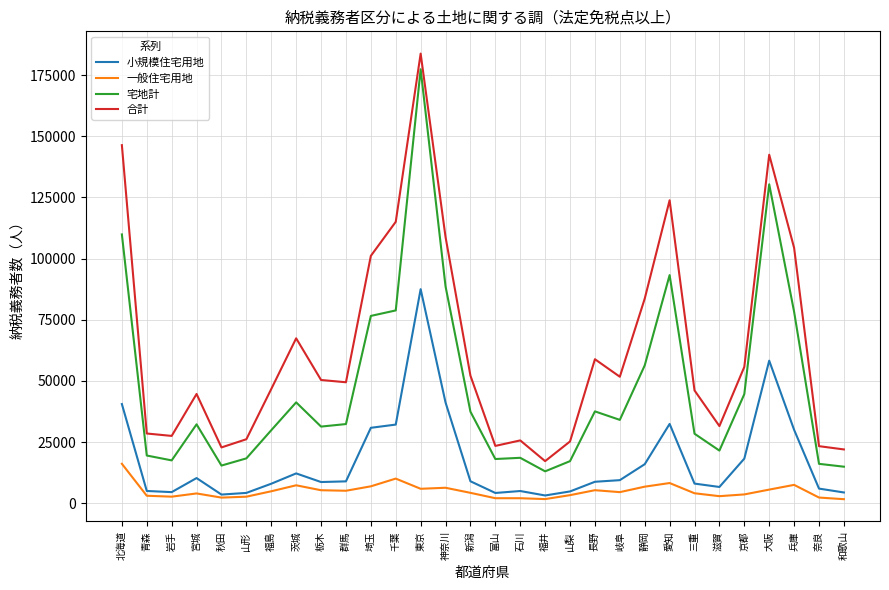

True or false: 合計 and 小規模住宅用地 intersect in this chart.

False